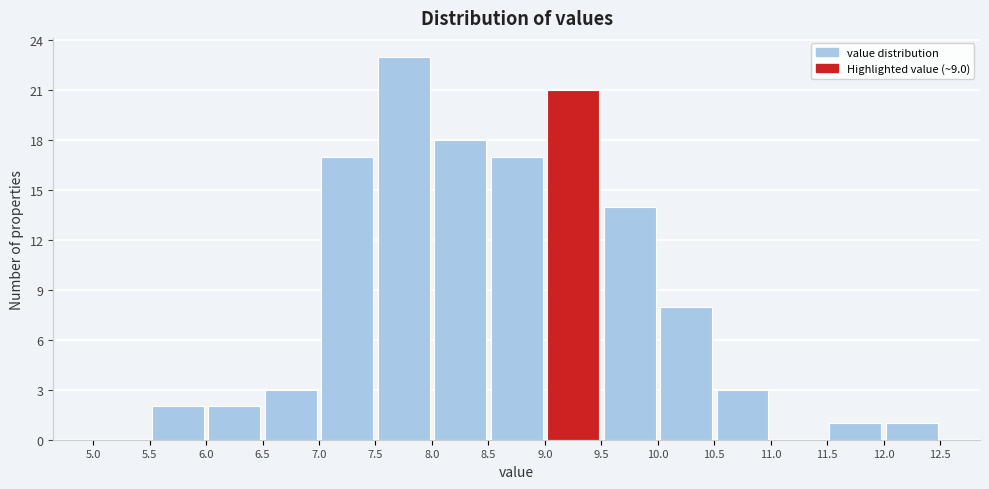

Reading left to right, list every bar in this chart as the range it spans on the x-axis followed by its height. The values are not printed on the chart, so give them approximately, as read against the axis.

5.0 to 5.5: 0
5.5 to 6.0: 2
6.0 to 6.5: 2
6.5 to 7.0: 3
7.0 to 7.5: 17
7.5 to 8.0: 23
8.0 to 8.5: 18
8.5 to 9.0: 17
9.0 to 9.5: 21
9.5 to 10.0: 14
10.0 to 10.5: 8
10.5 to 11.0: 3
11.0 to 11.5: 0
11.5 to 12.0: 1
12.0 to 12.5: 1